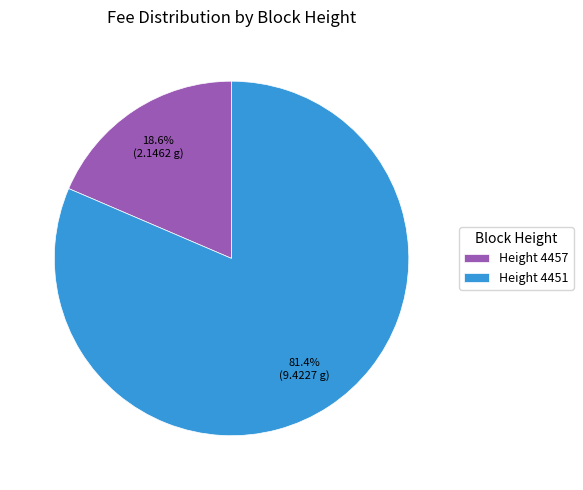

To the nearest percent, what is the average slice percentage?

50%